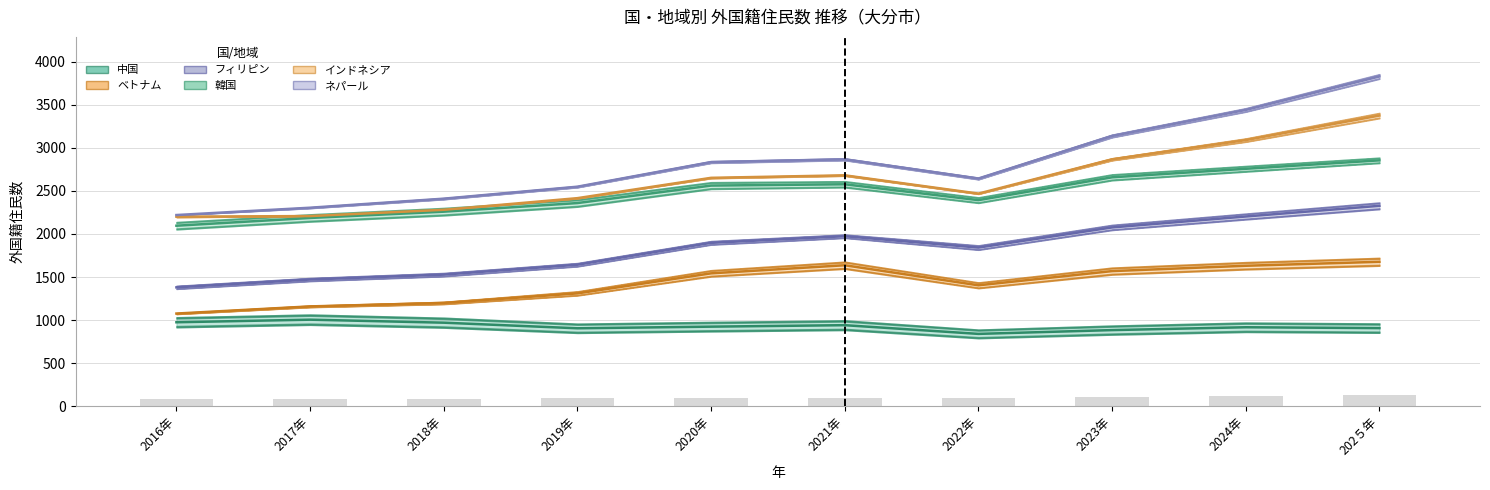

What is the maximum value shown in the chart?

3829